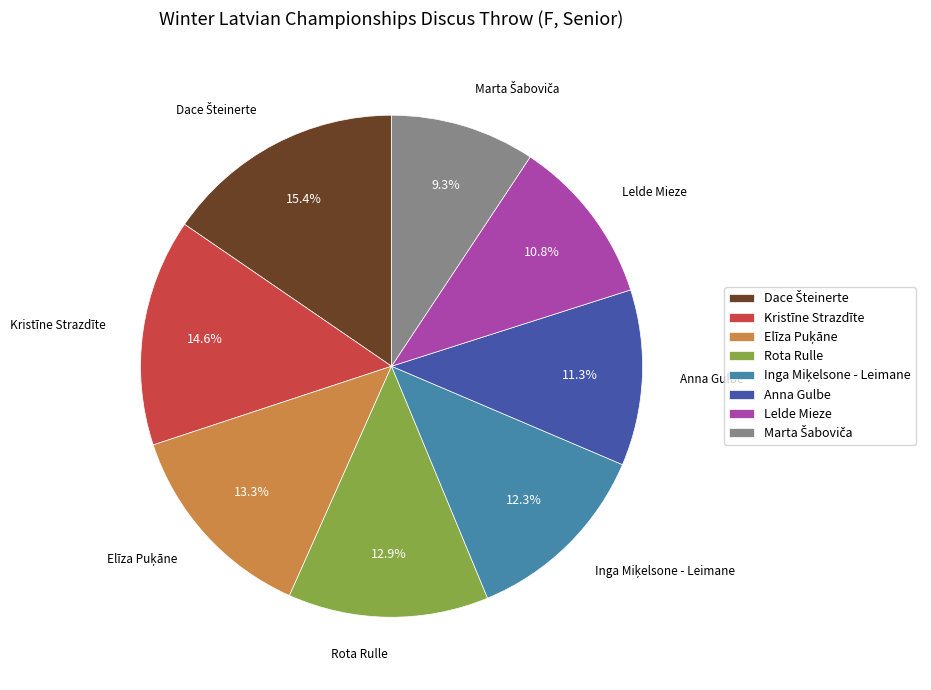

Approximately how many times larger is the value at Rota Rulle compared to Kristīne Strazdīte?

0.9